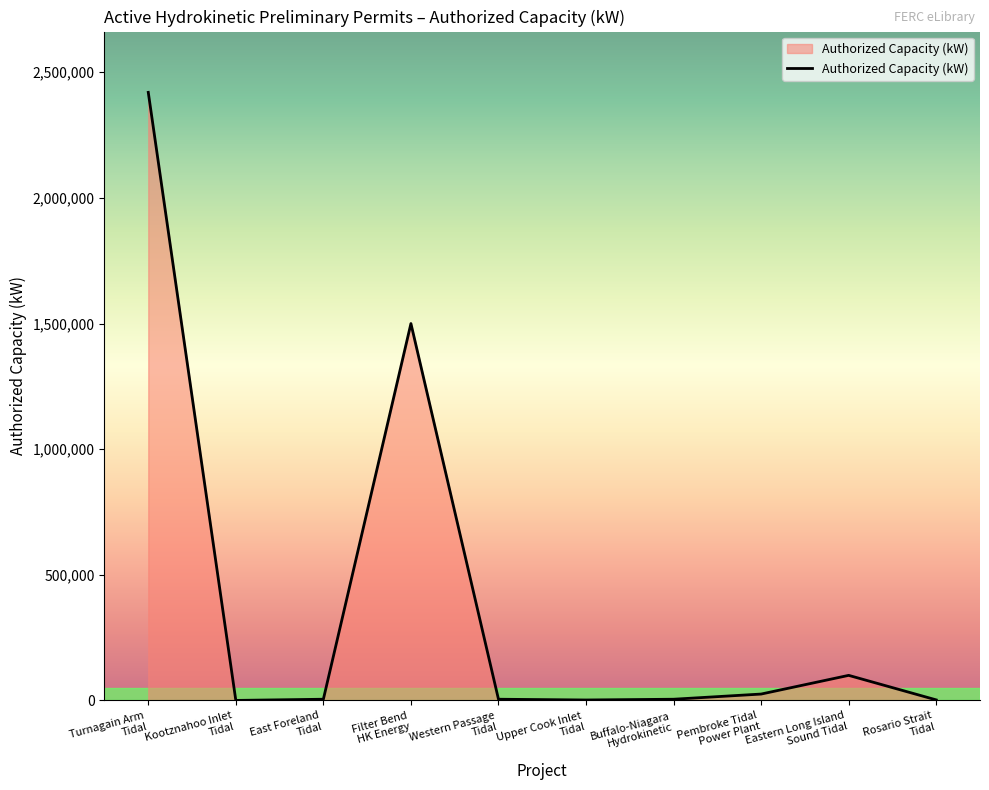

What position from the left is Buffalo-Niagara
Hydrokinetic?

7